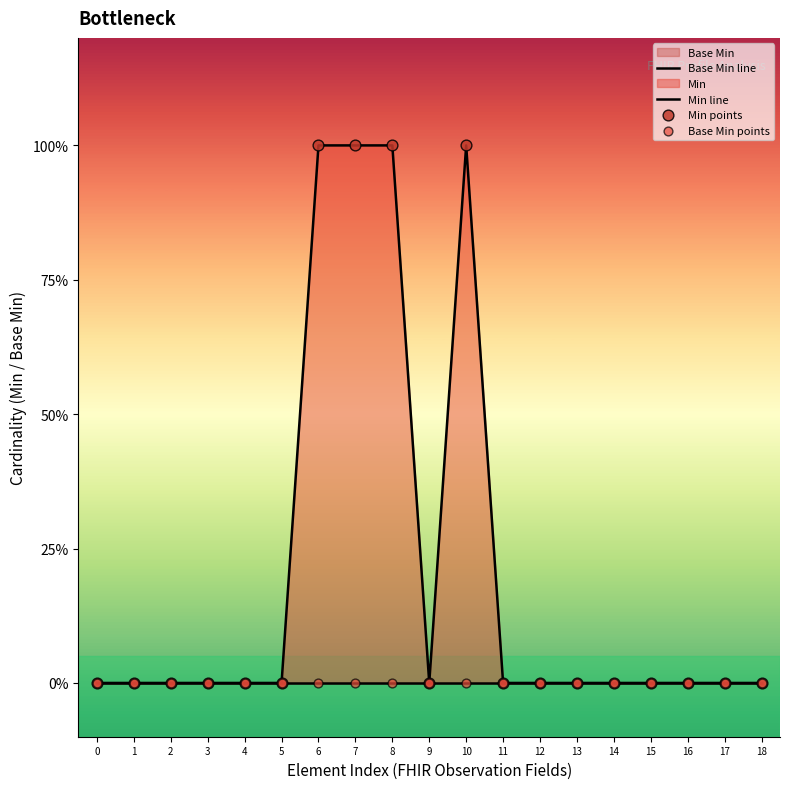

At which category is the sum across all series the highest?

6